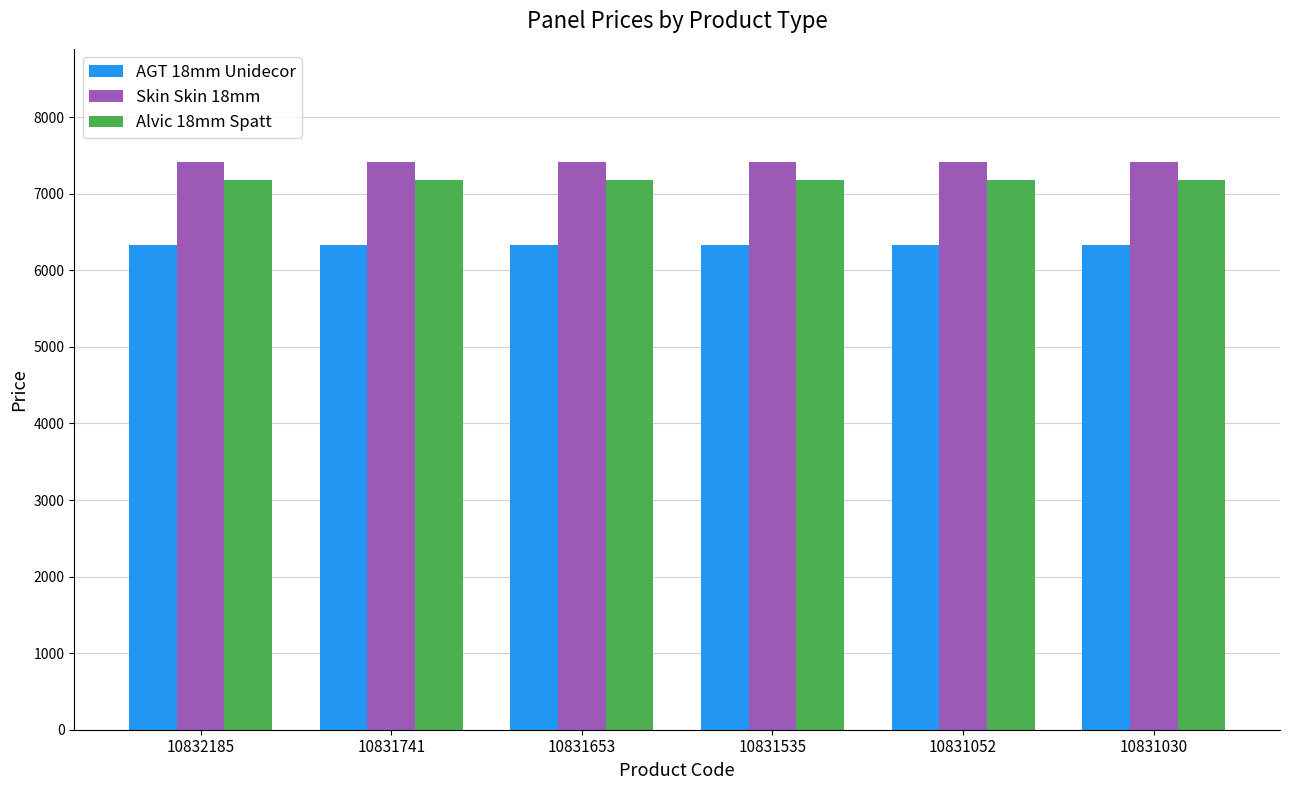

What is the sum of all Skin Skin 18mm values?

44459.9